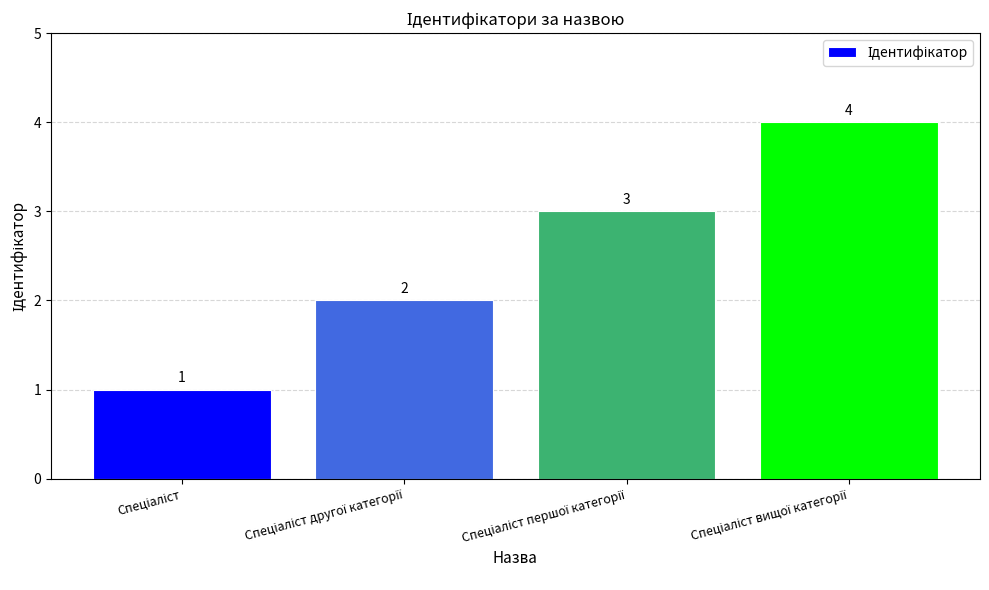

Count the values in the range 2 to 4.

3